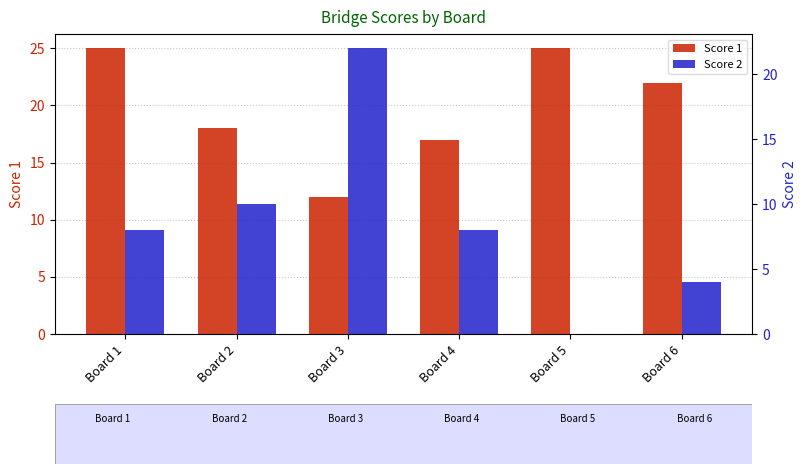

What is the value of the Score 1 bar at the 6th from the left?

22